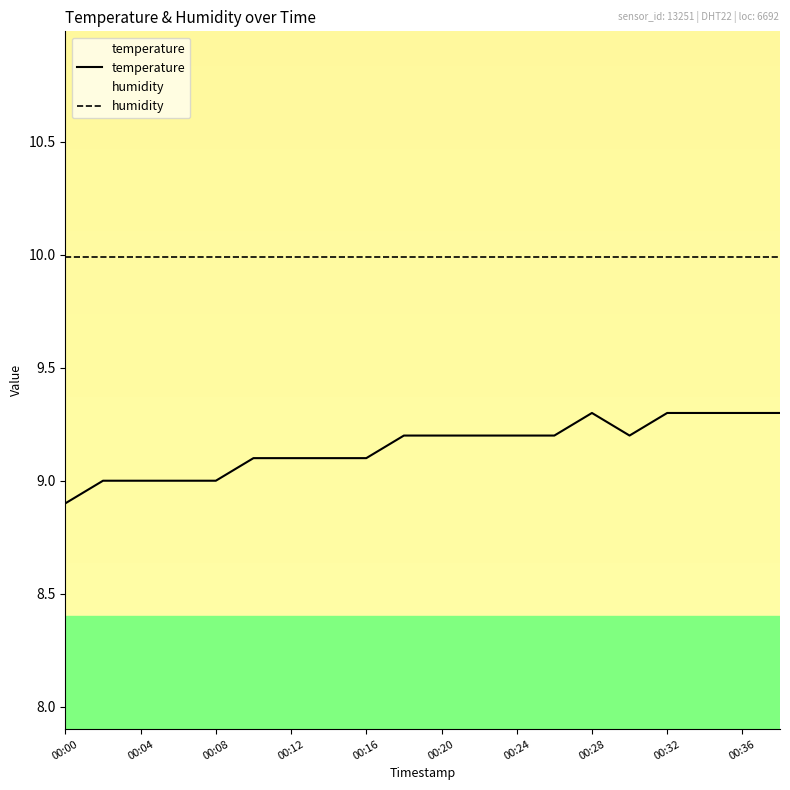

Which series has the widest spread of values?

temperature